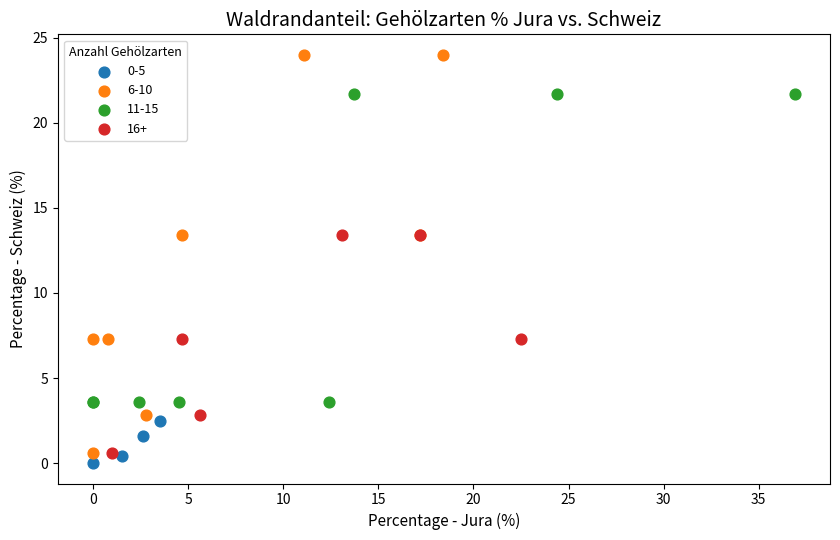

Which series contains the highest Y value?

6-10